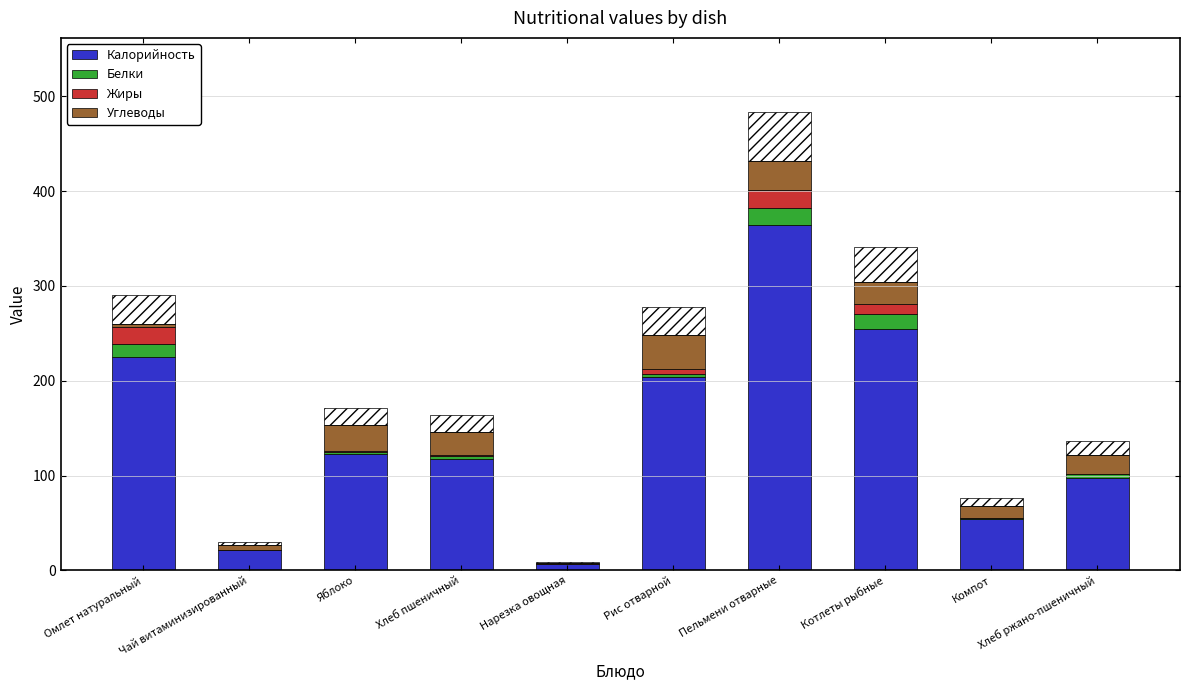

Rank the categories by Углеводы value from highest to lowest.

Рис отварной, Пельмени отварные, Яблоко, Хлеб пшеничный, Котлеты рыбные, Хлеб ржано-пшеничный, Компот, Чай витаминизированный, Омлет натуральный, Нарезка овощная